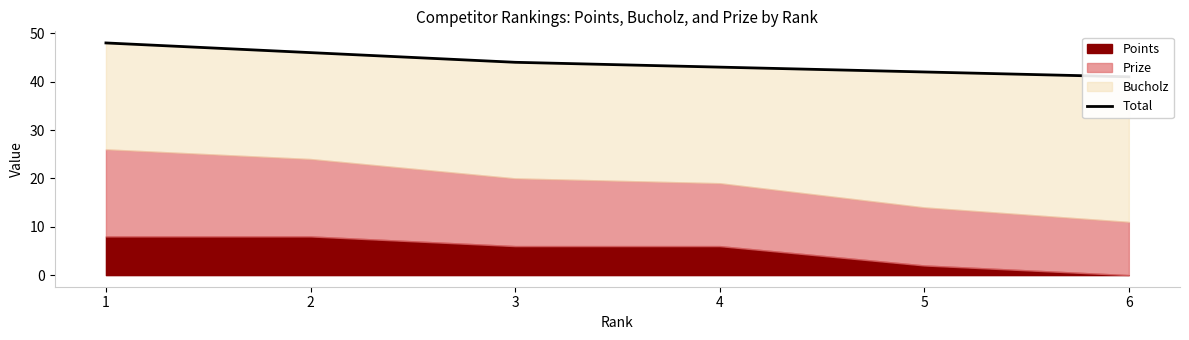

Reading left to right, what are all the values shown in this chart?

1=48	2=46	3=44	4=43	5=42	6=41